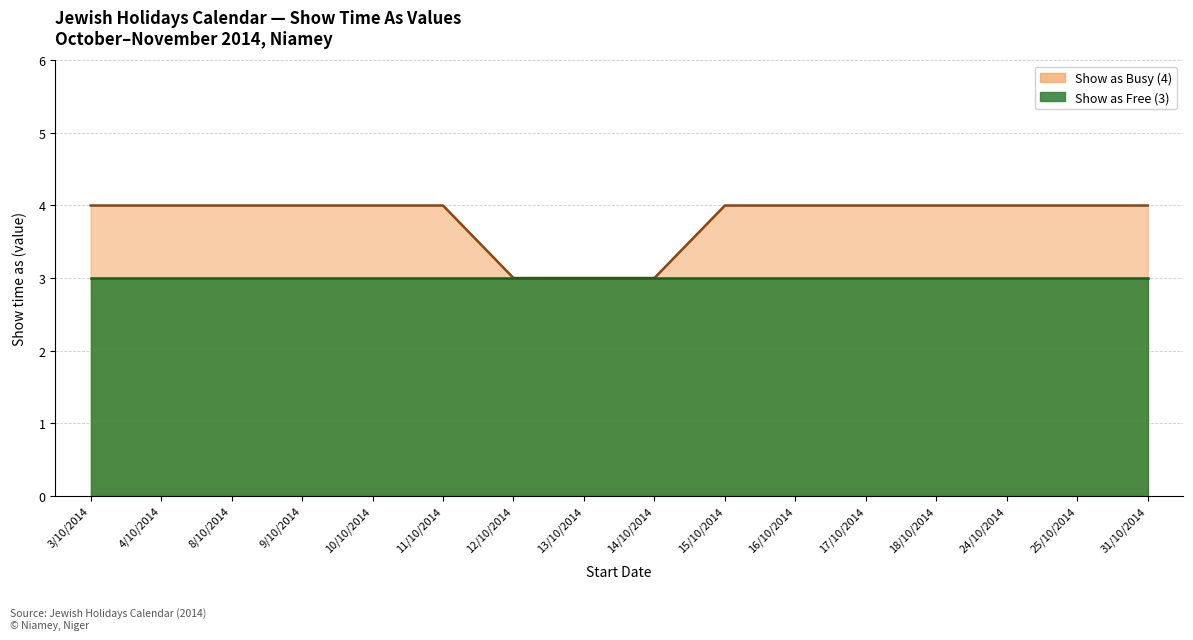

What is the sum of all values?

61